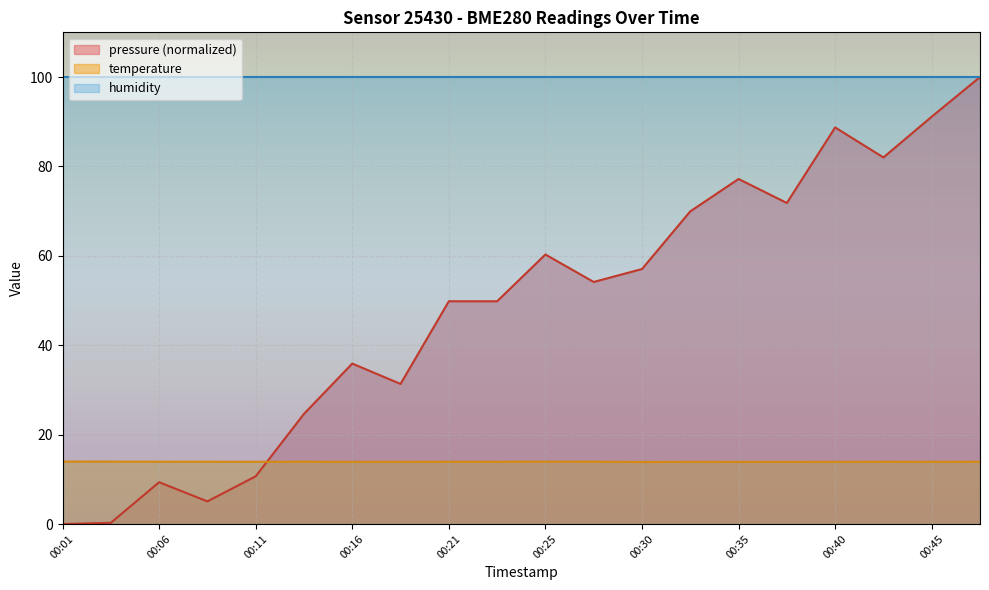

At 00:30, list the series in order from largest to smallest.

humidity, pressure (normalized), temperature